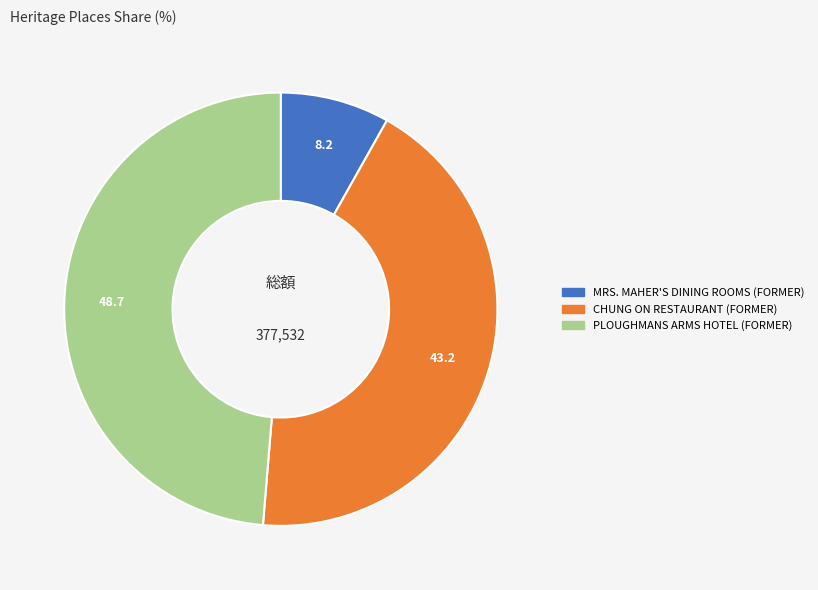

Count the number of slices in the pie.

3